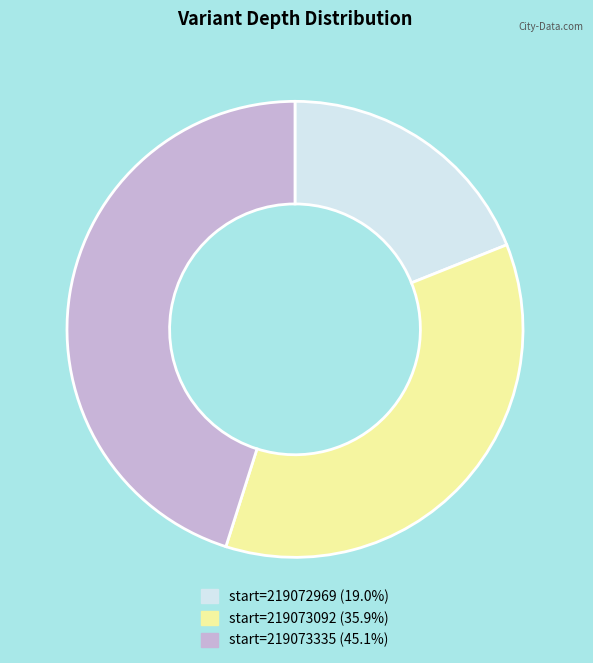

Does start=219072969 (19.0%) account for over 50% of the chart?

No